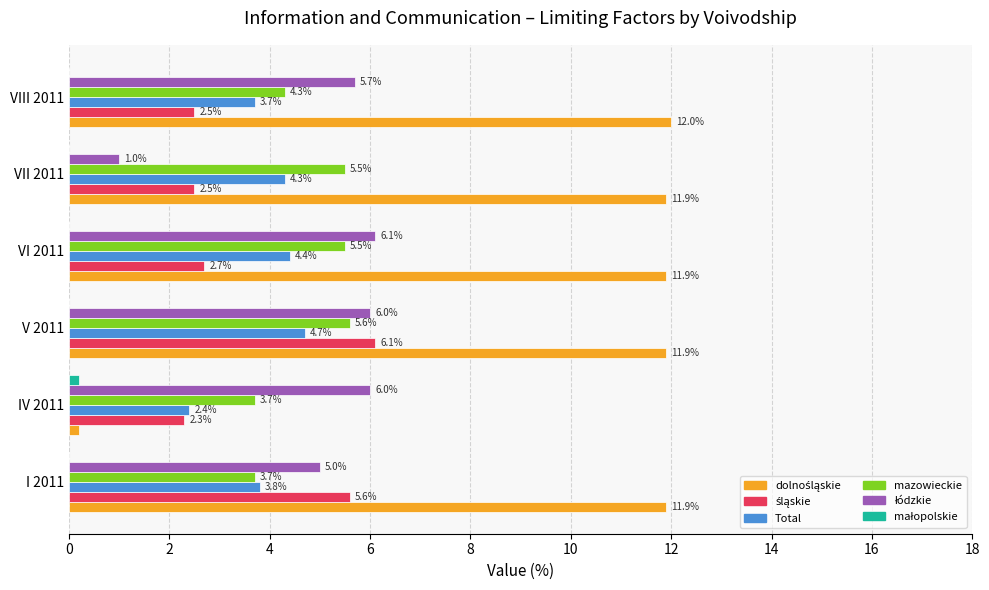

What is the total value across all series at I 2011?

30.0